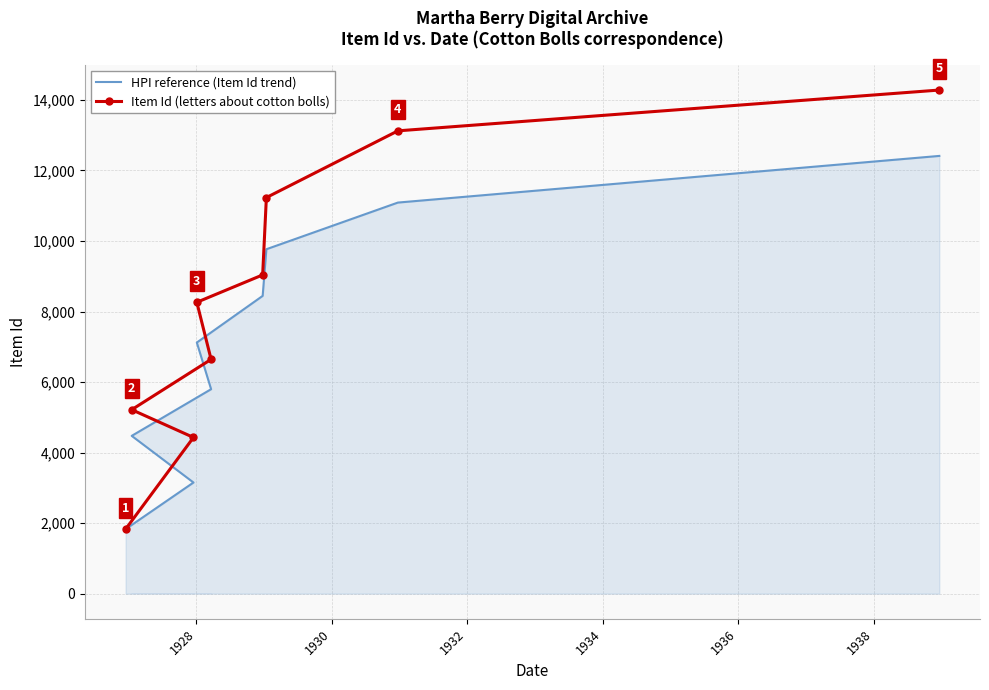

What is the lowest value of the Item Id (letters about cotton bolls) series?

1828.0